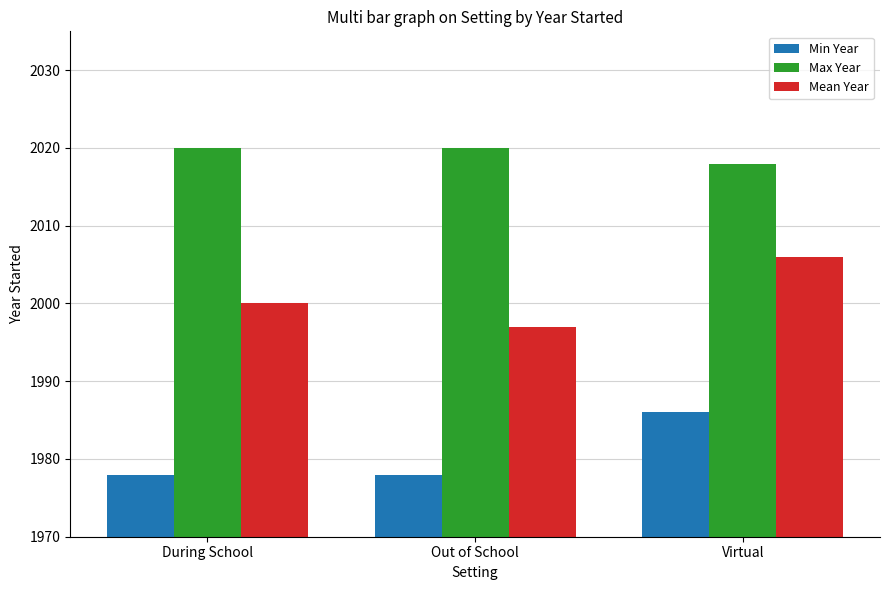

Does the chart contain any negative values?

No